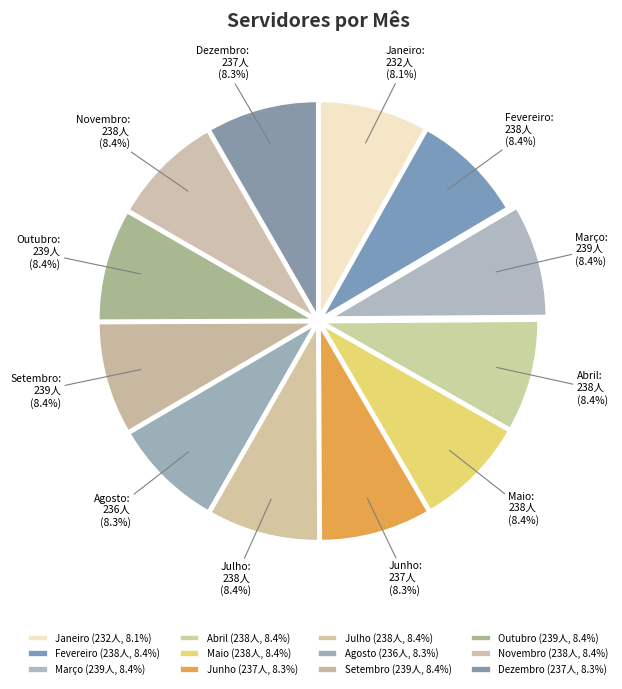

Does Junho represent more than half of the total?

No